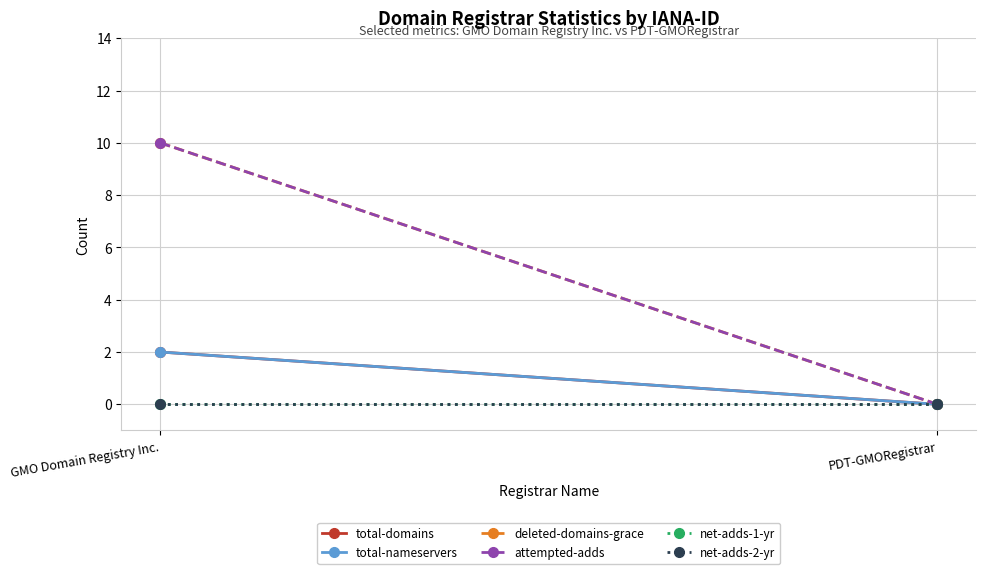

What position from the right is PDT-GMORegistrar?

1